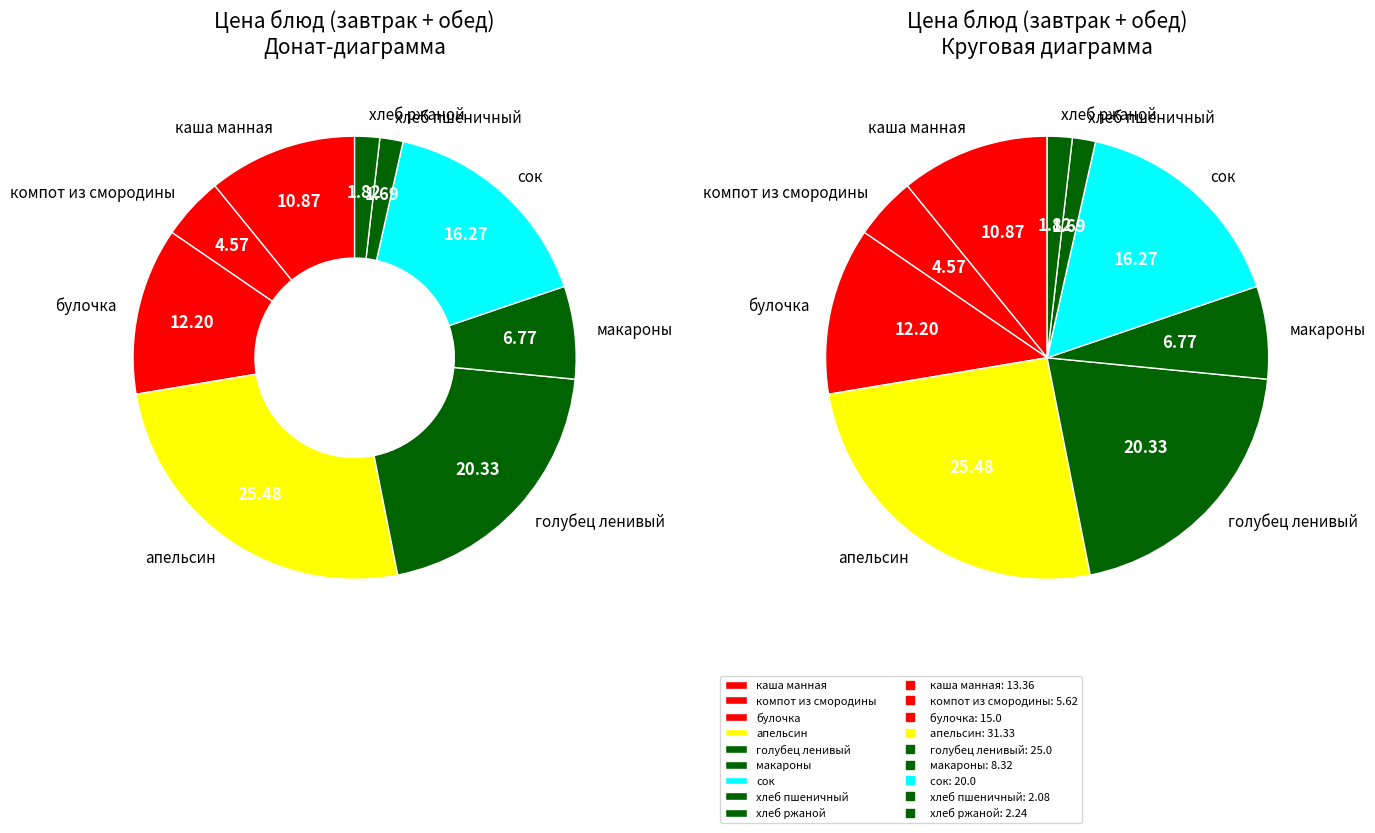

Is it true that хлеб ржаной is 2% of the pie?

True